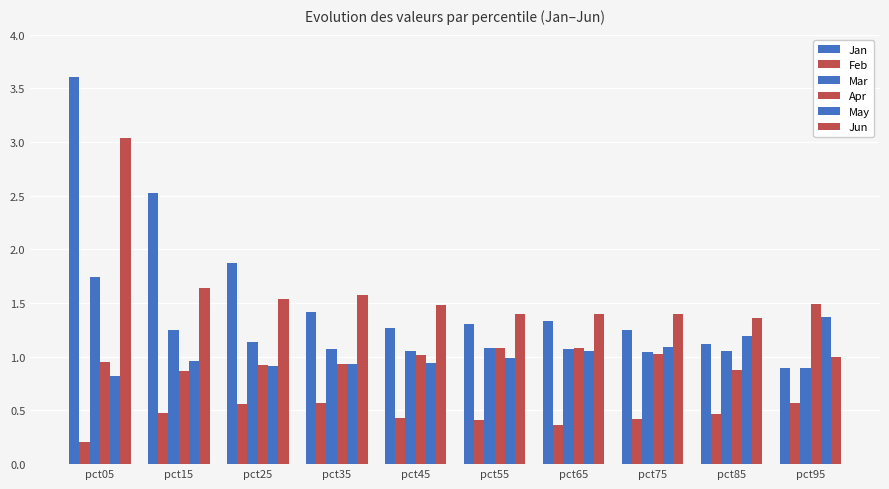

Which series has the largest total across all categories?

Jan